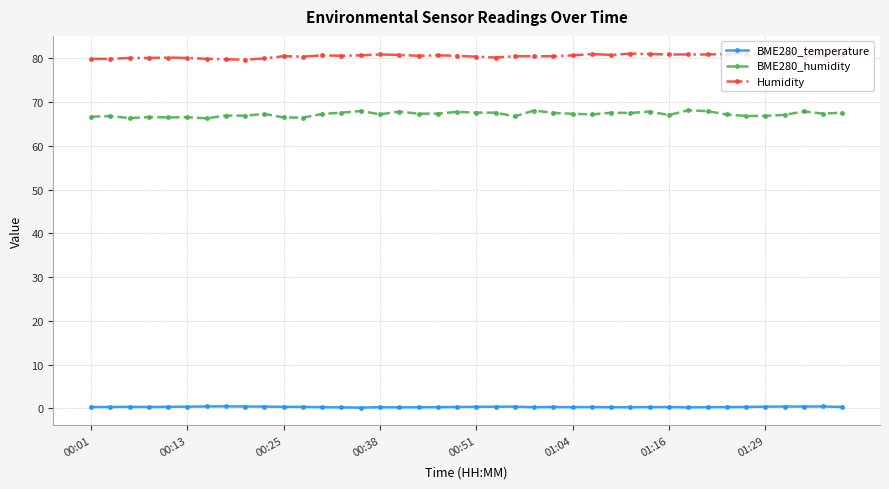

List the series in order of their overall mean, lowest first.

BME280_temperature, BME280_humidity, Humidity